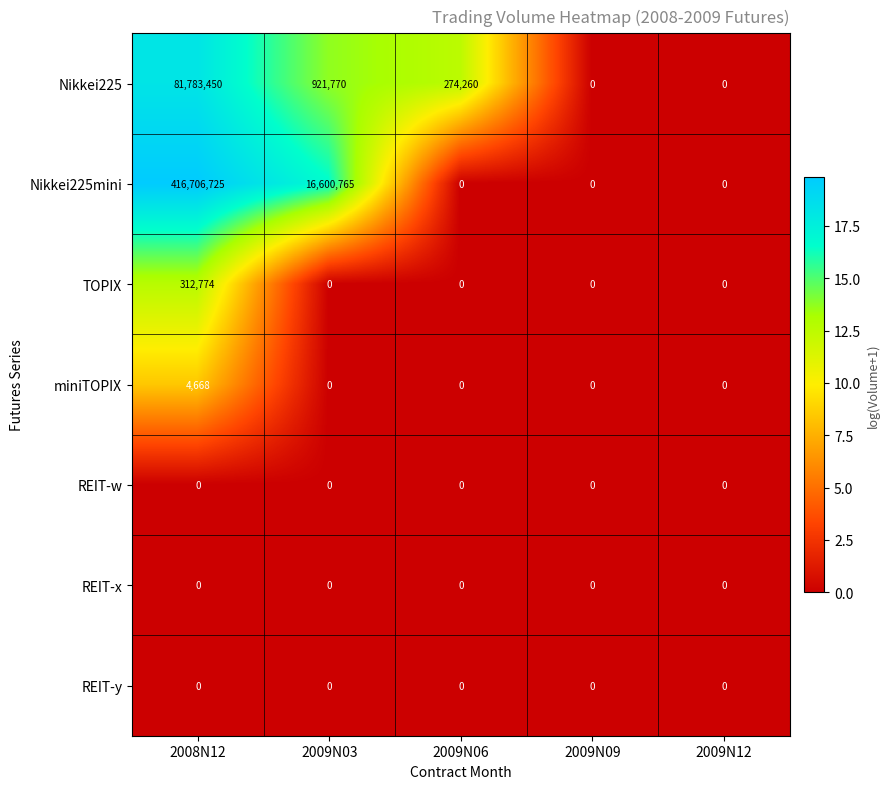

What is the greatest value displayed?

416706725